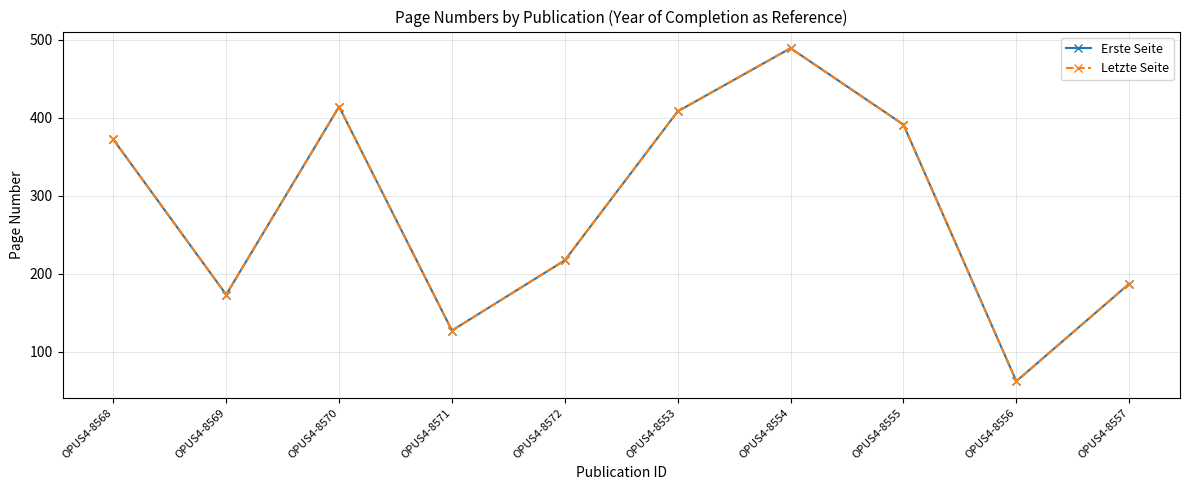

True or false: Erste Seite and Letzte Seite intersect in this chart.

False